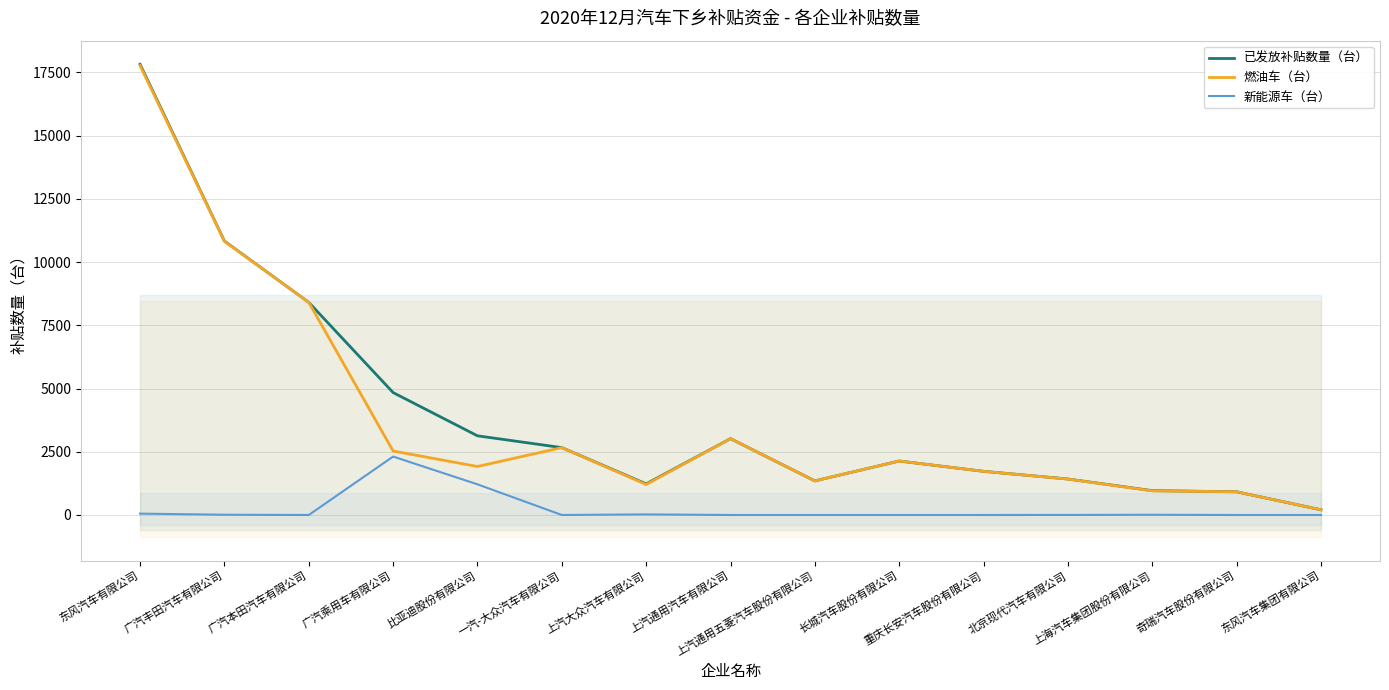

Where is 已发放补贴数量（台） nearest to the value 9014?

广汽本田汽车有限公司